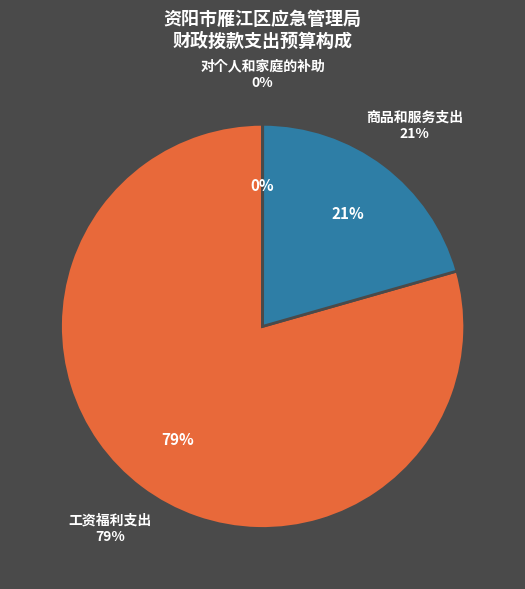

Rank the categories by value from lowest to highest.

对个人和家庭的补助, 商品和服务支出, 工资福利支出